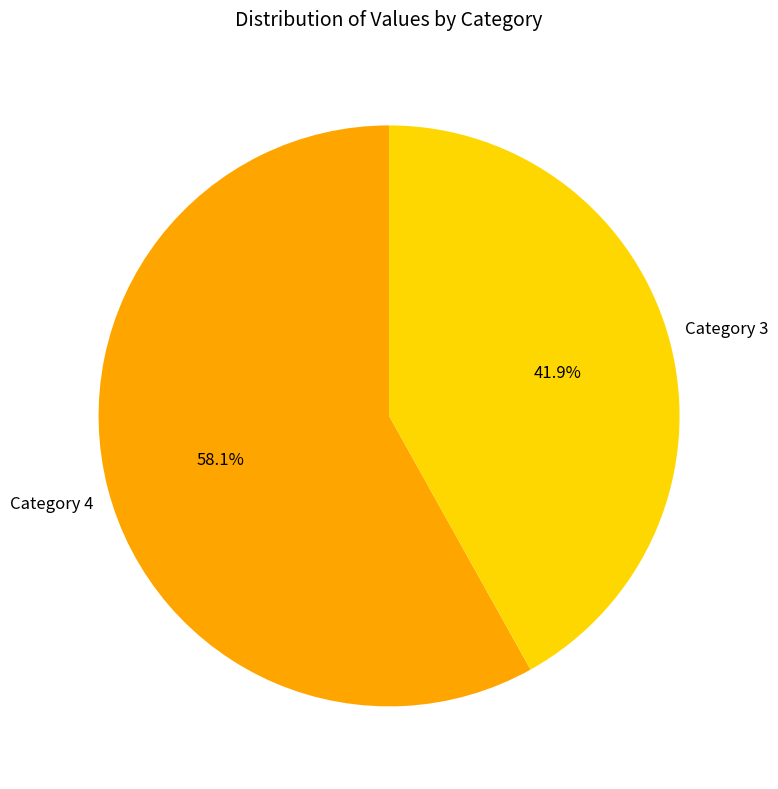

To the nearest percent, what is the average slice percentage?

50%